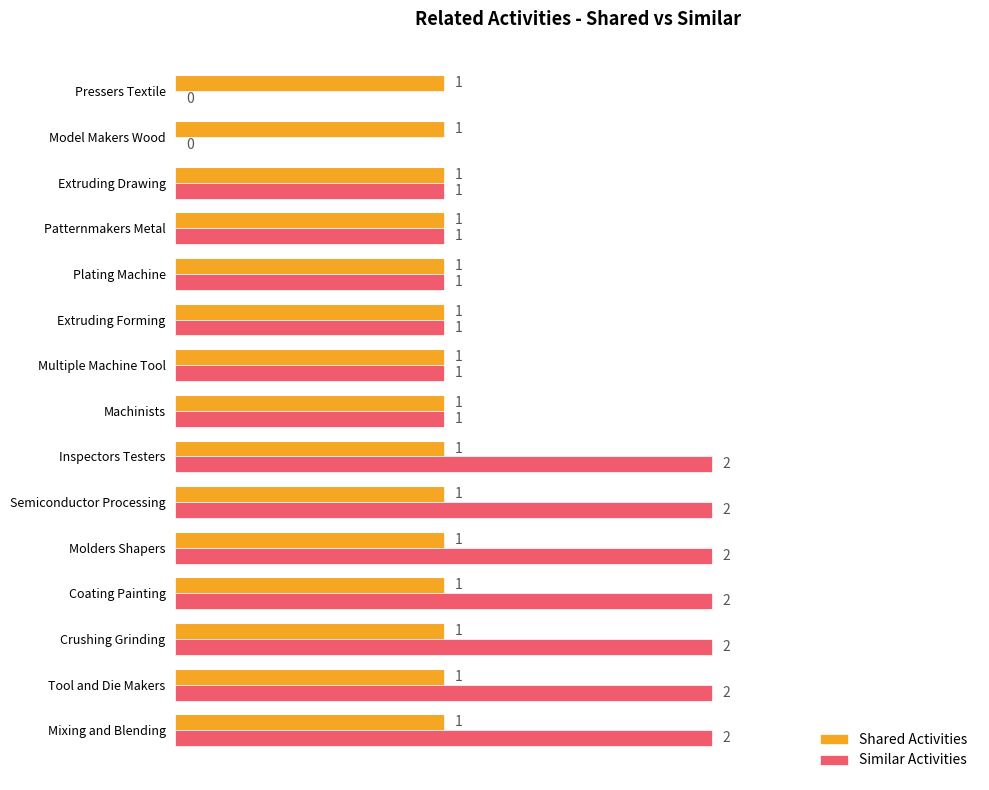

Which series has the largest total across all categories?

Similar Activities